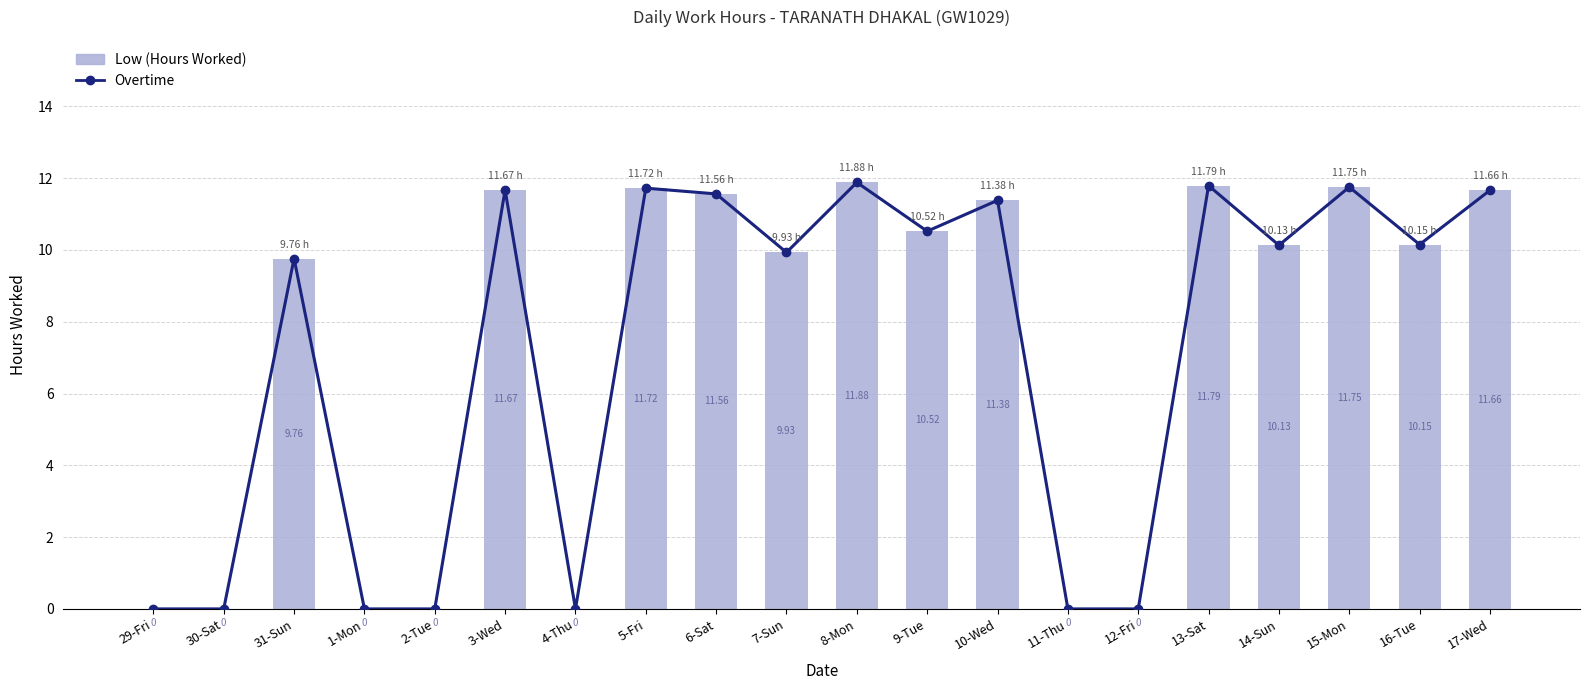

Is it true that Low (Hours Worked) equals 6.7 at 14-Sun?

False